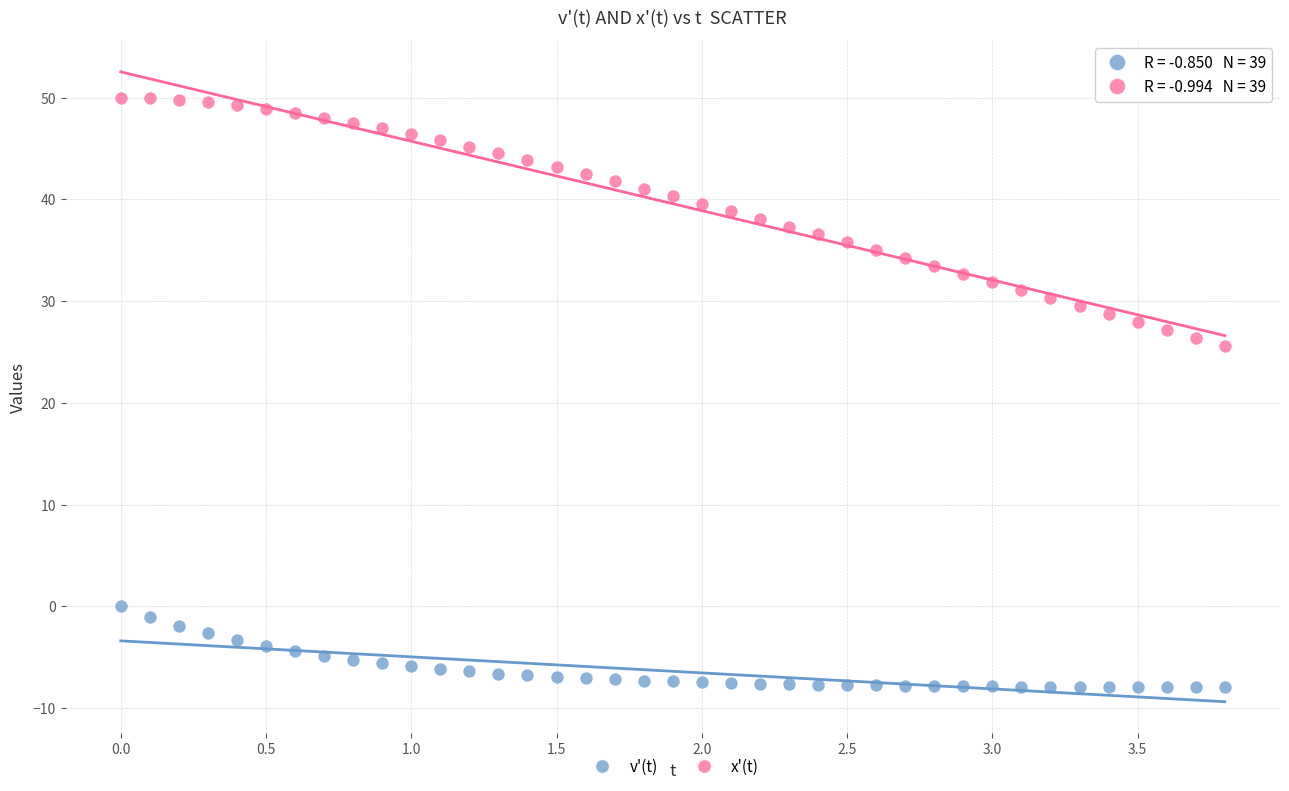

Which series reaches the minimum Y coordinate?

v'(t)